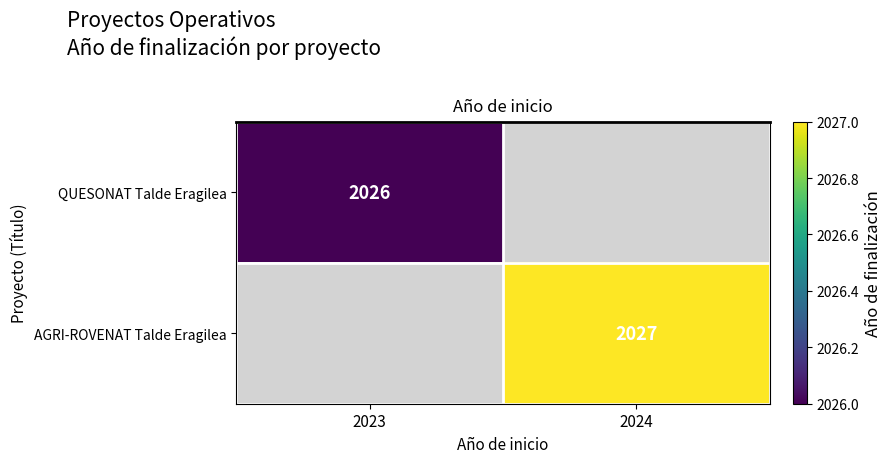

Is the value of QUESONAT Talde Eragilea at 2023 greater than the value of AGRI-ROVENAT Talde Eragilea at 2024?

No